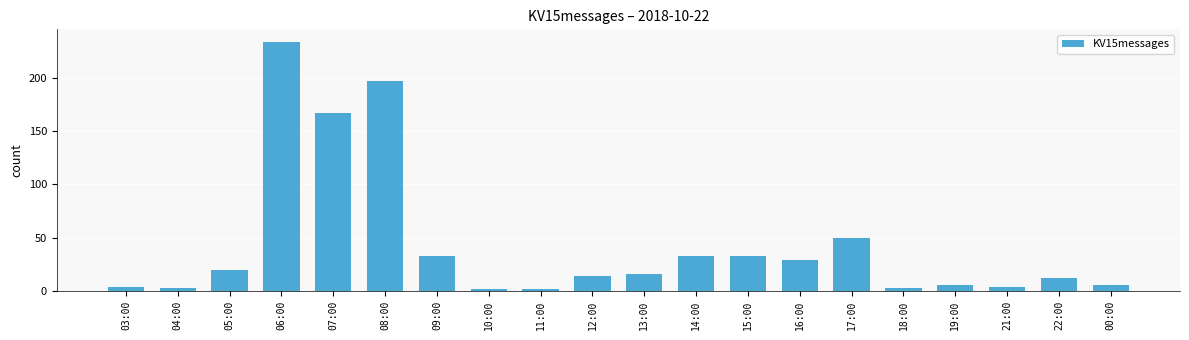

True or false: the data shows 167 at 07:00.

True